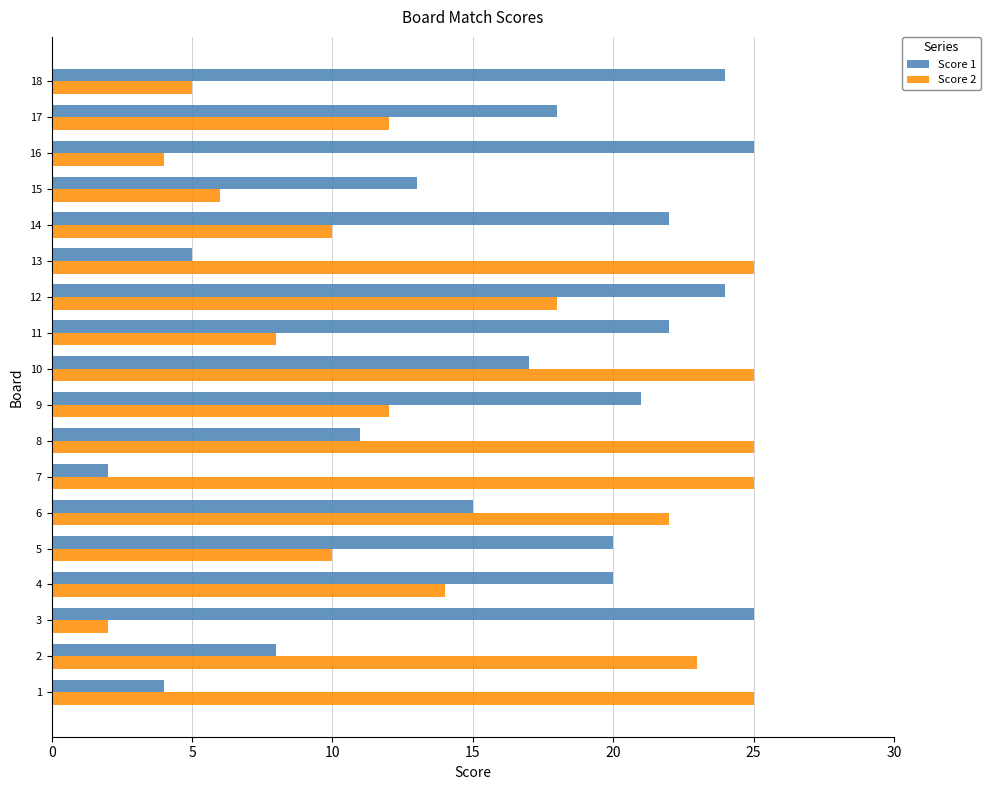

How many categories are shown in the chart?

18